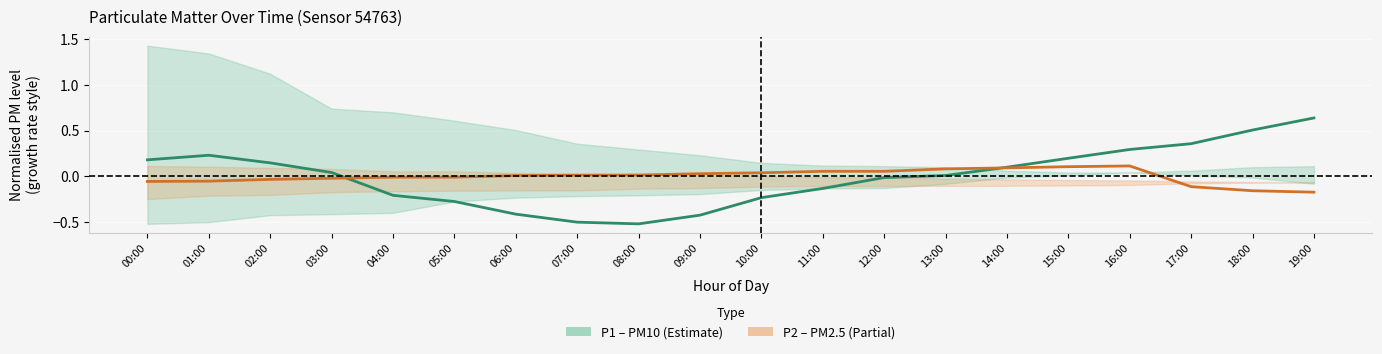

Reading left to right, extract all data points from this chart.

P1 (PM10): 0.2	0.2	0.1	0.0	-0.2	-0.3	-0.4	-0.5	-0.5	-0.4	-0.2	-0.1	-0.0	0.0	0.1	0.2	0.3	0.4	0.5	0.6
P2 (PM2.5): -0.1	-0.1	-0.0	-0.0	-0.0	-0.0	0.0	0.0	0.0	0.0	0.0	0.1	0.1	0.1	0.1	0.1	0.1	-0.1	-0.2	-0.2